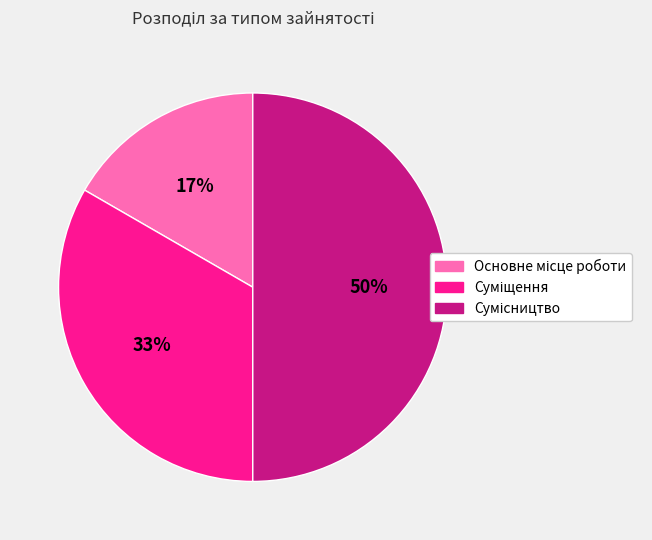

To the nearest percent, what is the difference between the largest and smallest slice percentages?

33%